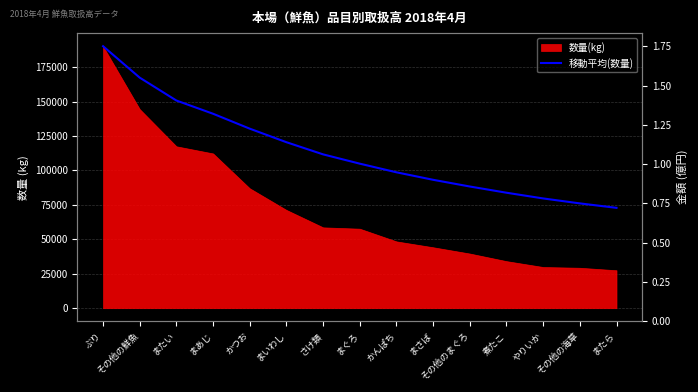

What is the label of the 15th point from the right?

ぶり